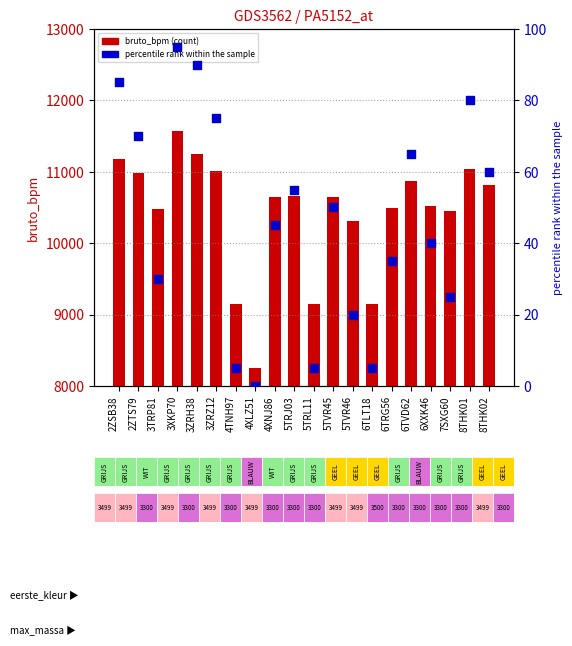

What are all the series names shown in the legend?

bruto_bpm, percentile rank within the sample